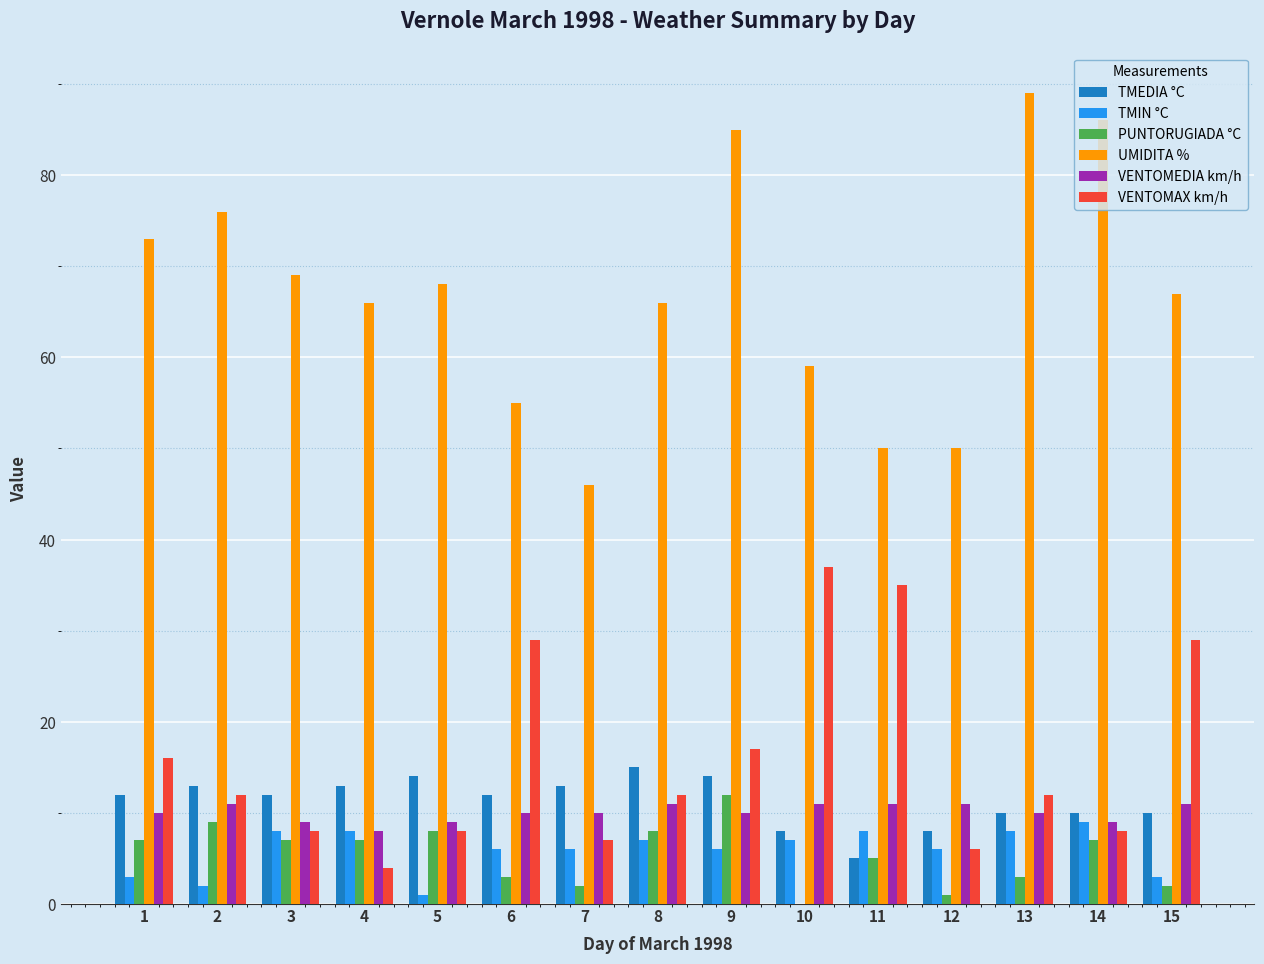

Count the TMEDIA °C values in the range 10 to 13.

9